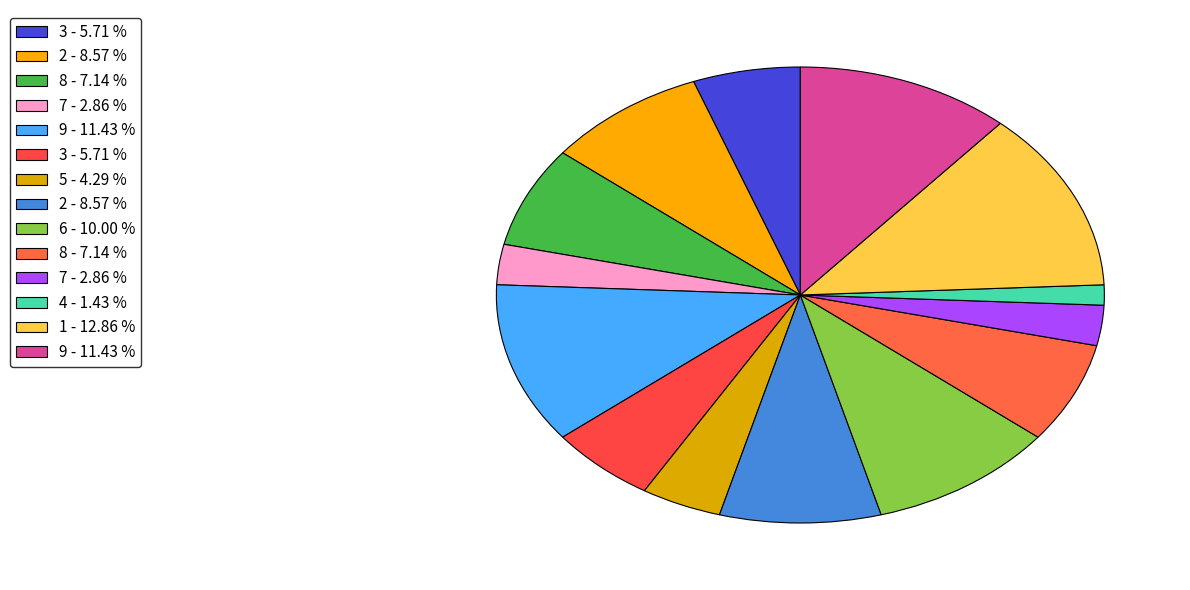

What is the smallest slice in the pie chart?

4